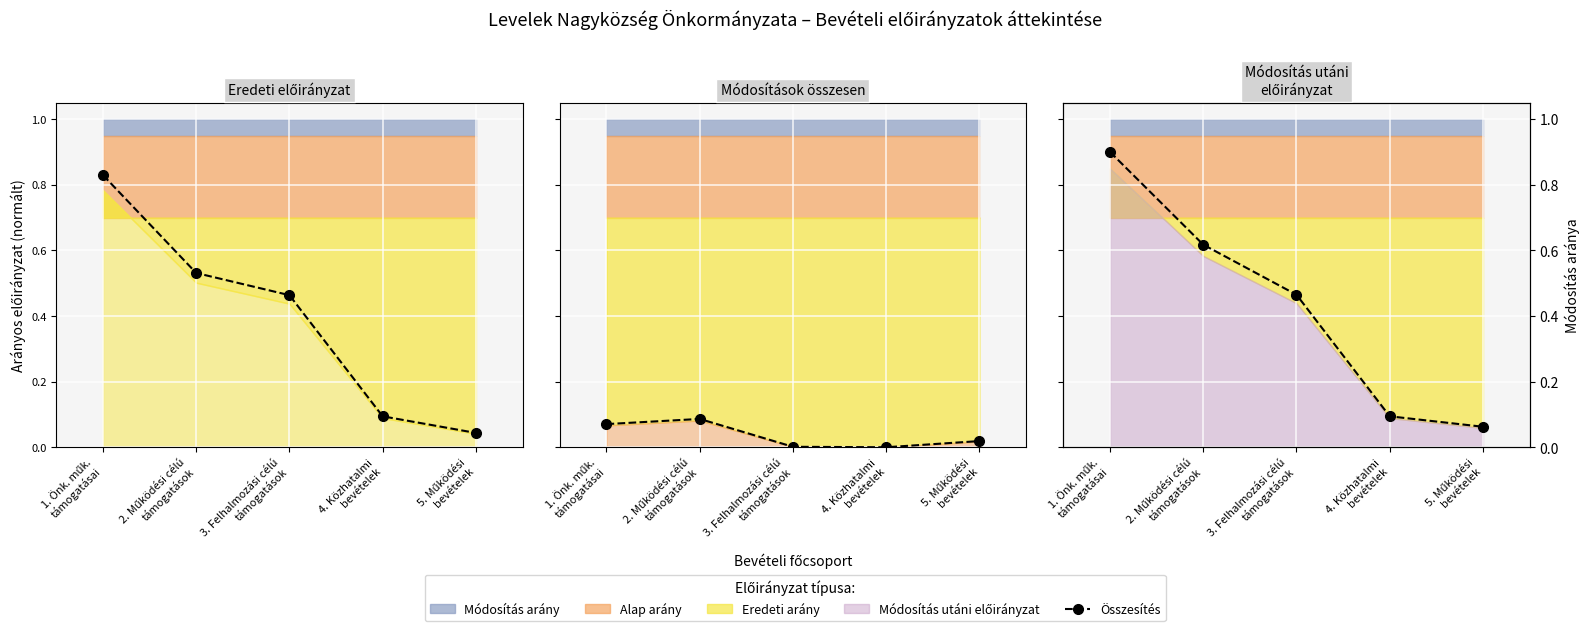

What is the average value?

0.4